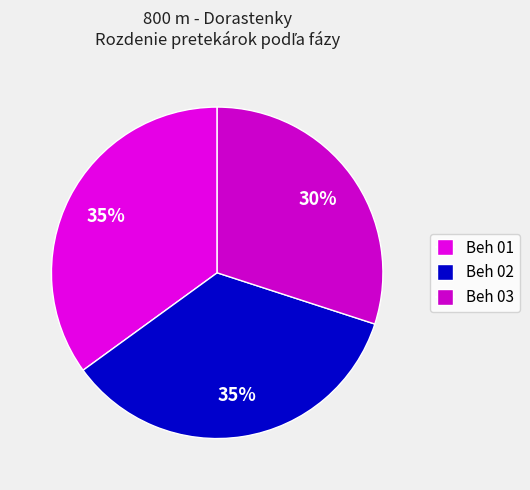

What percentage do Beh 03 and Beh 02 together represent?

65.0%